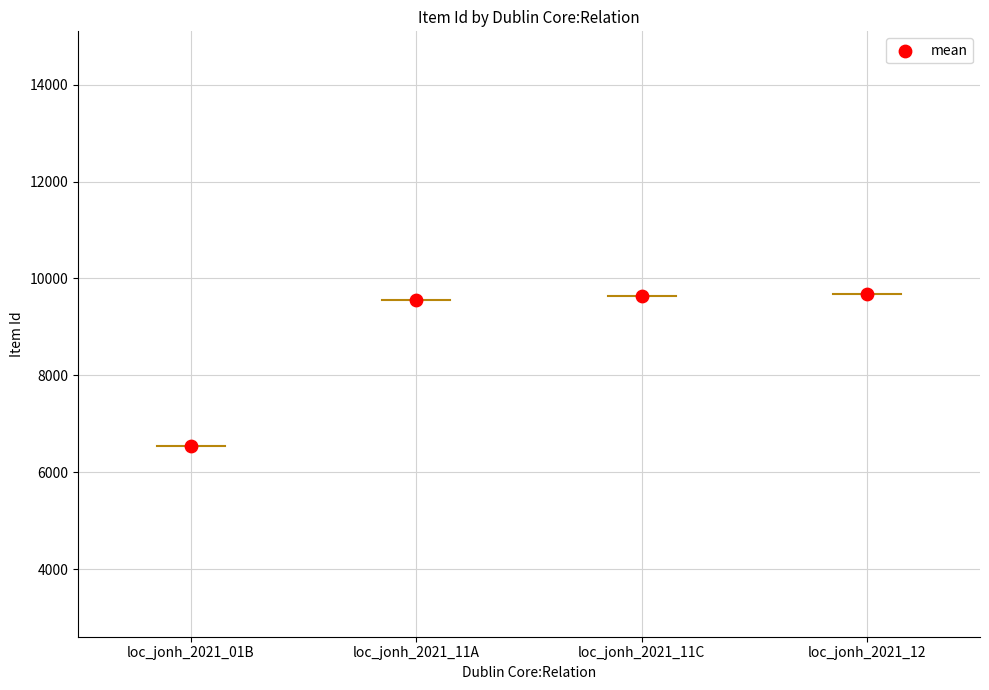

What is the ratio of the value at loc_jonh_2021_01B to the value at loc_jonh_2021_01B?

1.0